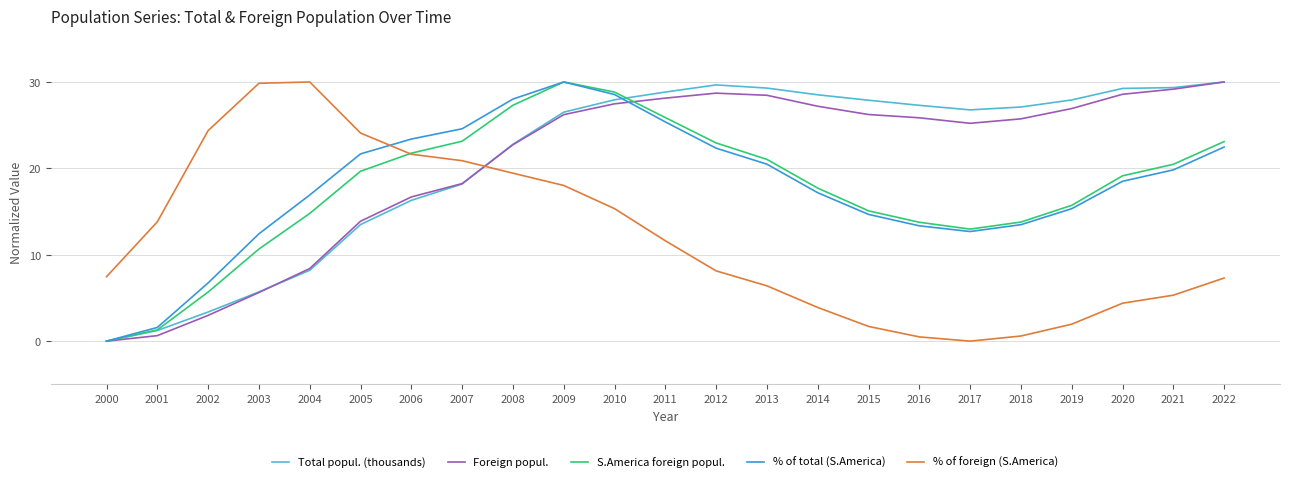

What is the difference between the highest and lowest values at 2020?

24.9